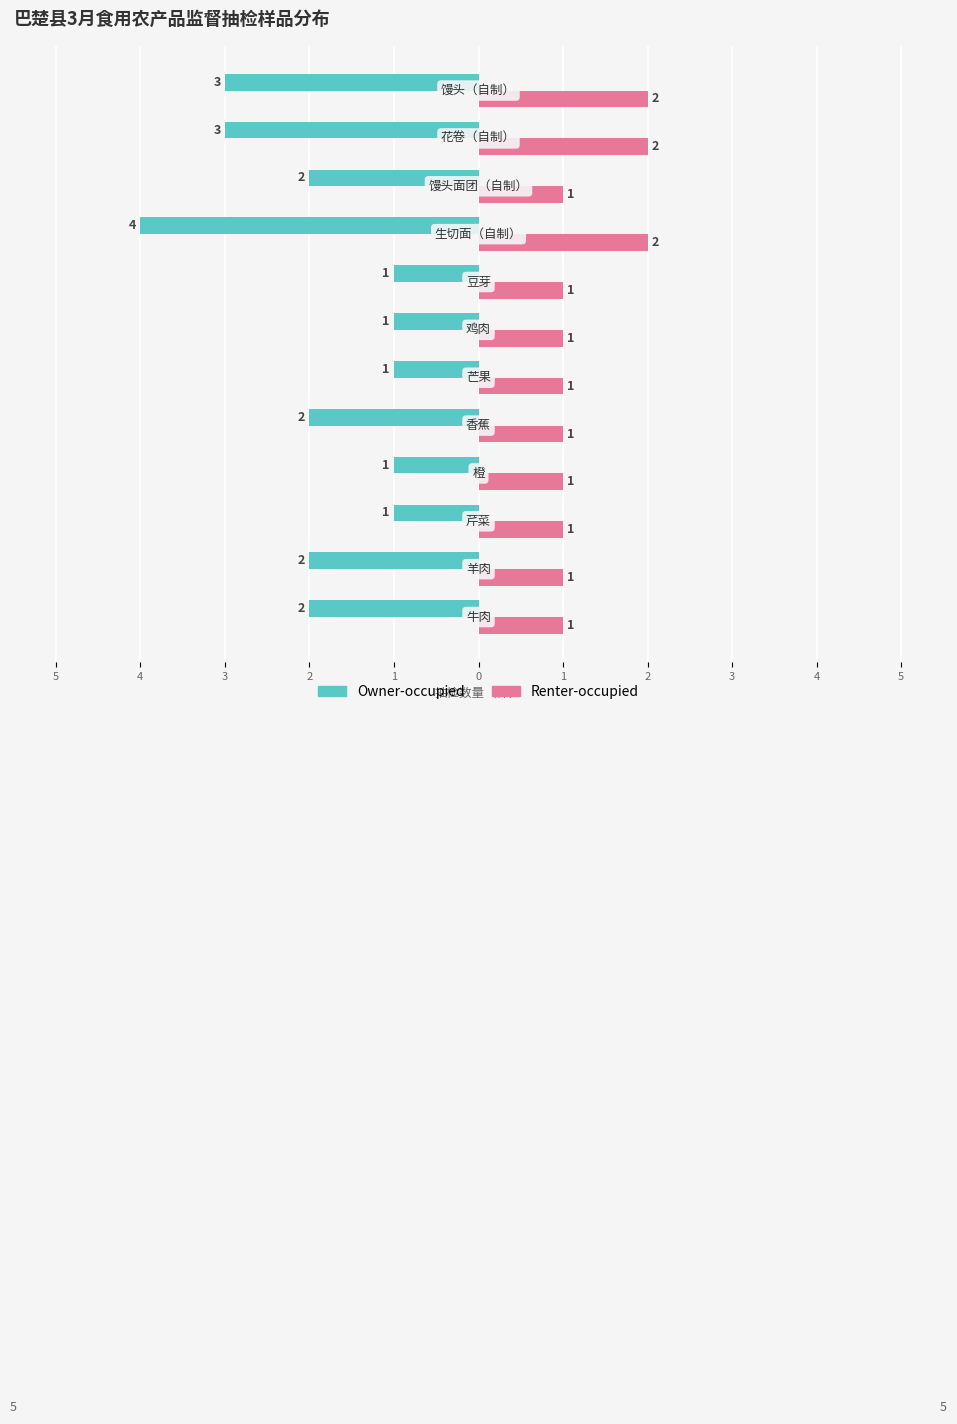

What is the value of the Renter-occupied bar at the 8th from the left?

1